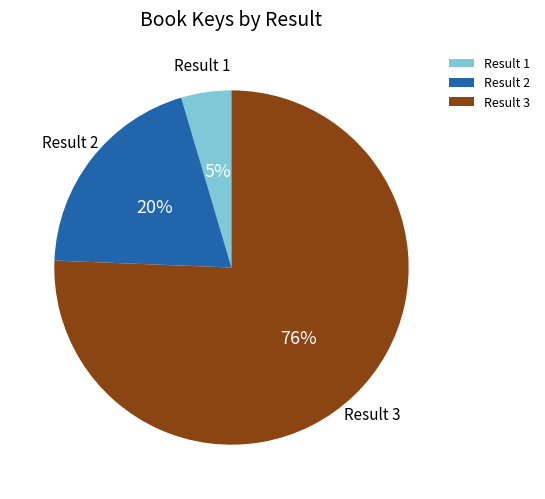

Count the number of slices in the pie.

3